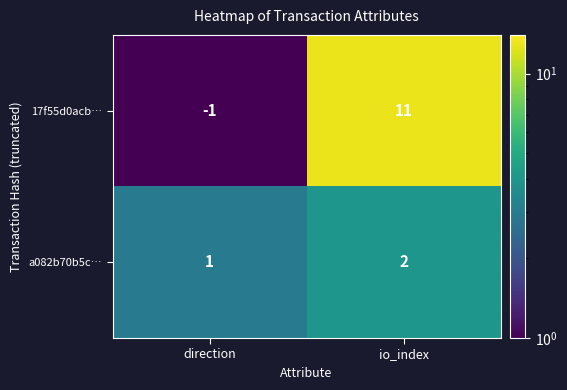

Reading left to right, extract all data points from this chart.

17f55d0acb…: -1	11
a082b70b5c…: 1	2